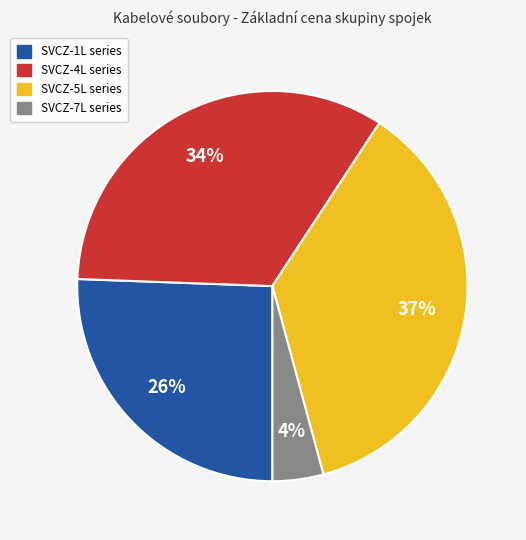

Is there any slice that represents more than half of the pie?

No